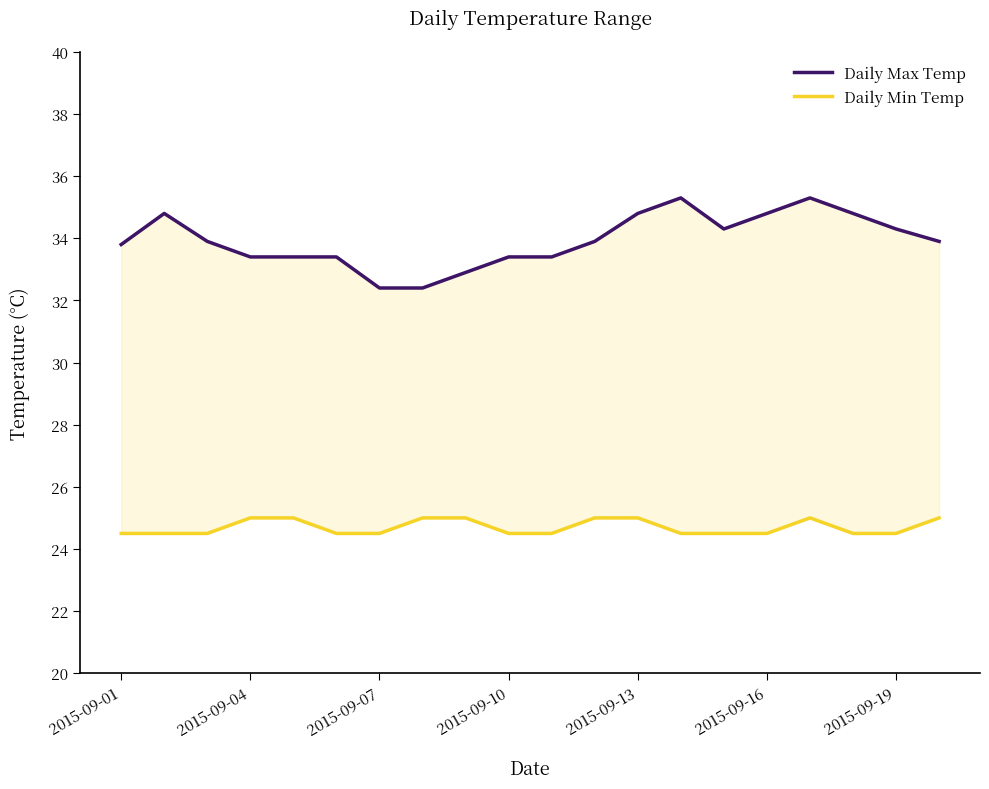

Rank the series by their maximum value, from lowest to highest.

Daily Min Temp, Daily Max Temp